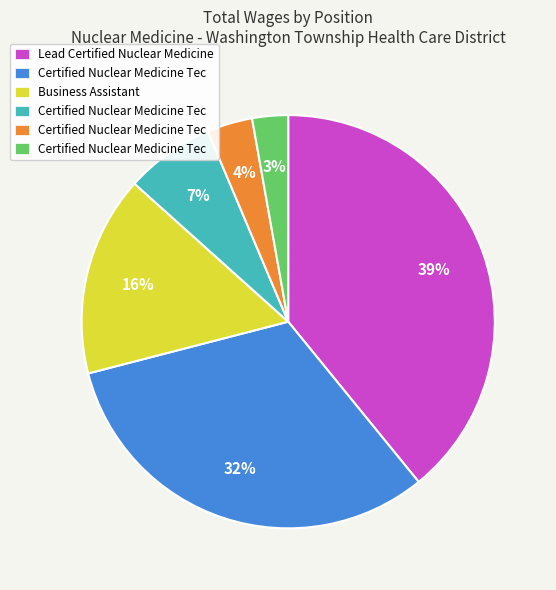

Is there a majority slice in this chart?

No